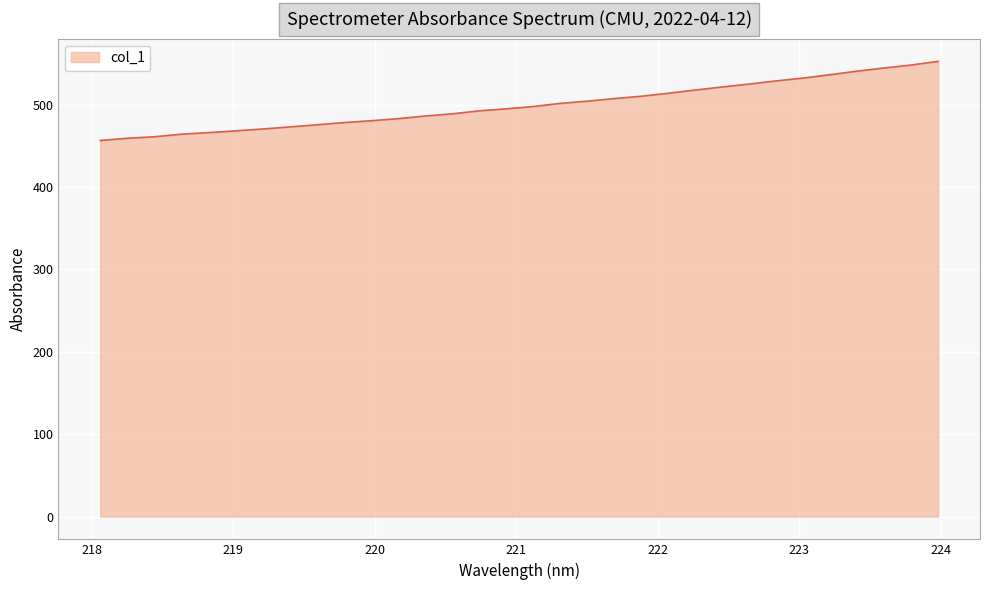

What is the difference between the maximum and minimum values?

96.1